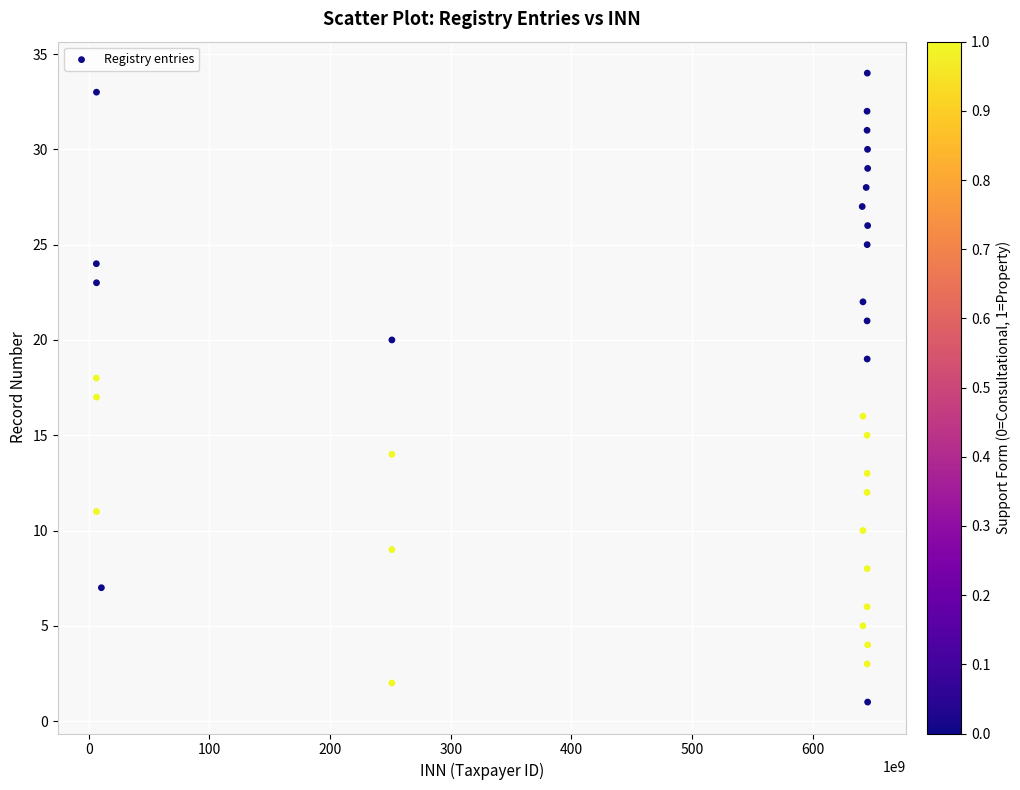

What is the range of X values (max minus min)?

639083159075